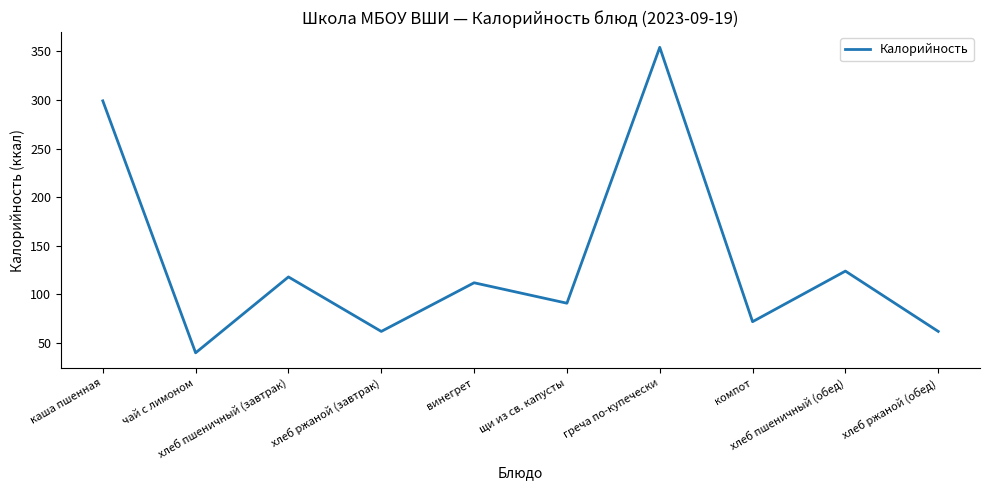

What is the difference between the maximum and minimum values?

314